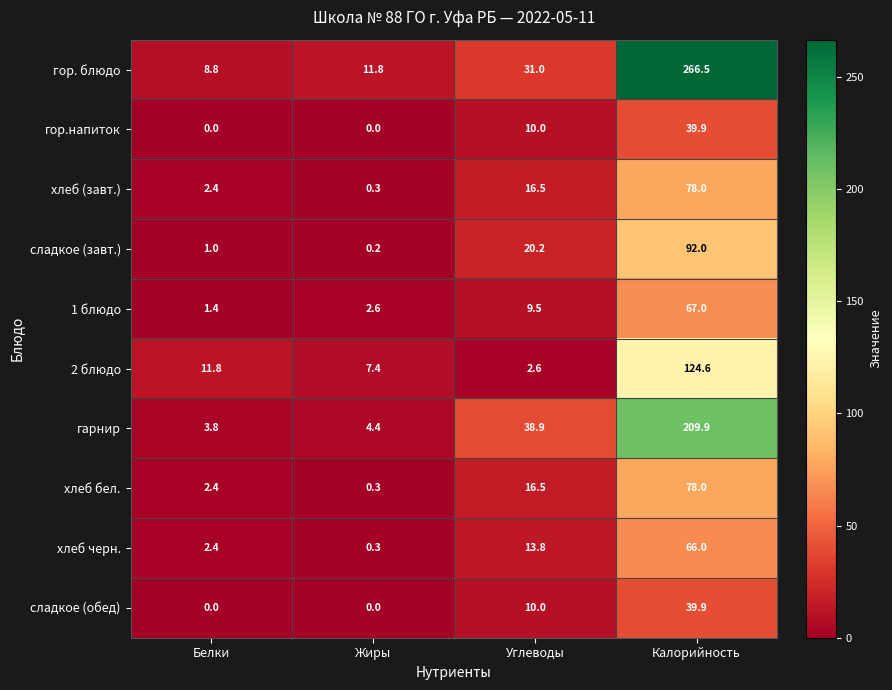

The value of хлеб бел. at Жиры is 0.3. True or false?

True